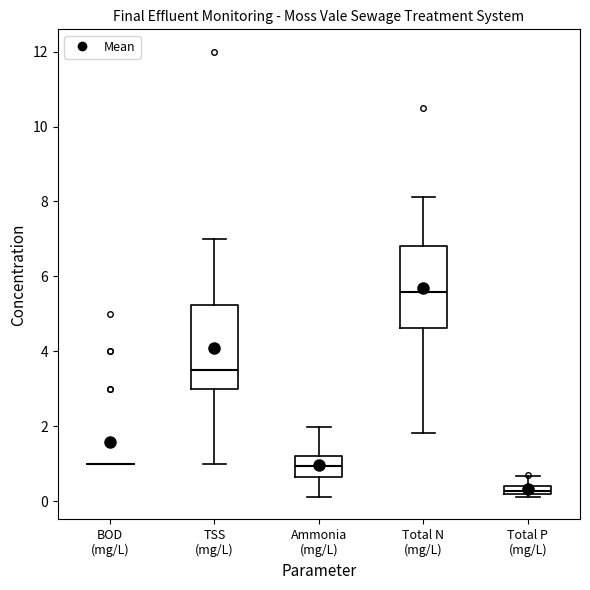

Where does the lower whisker of the box for TSS (mg/L) end on the y-axis? The values are not printed on the chart, so give them approximately, as read against the axis.

1.0